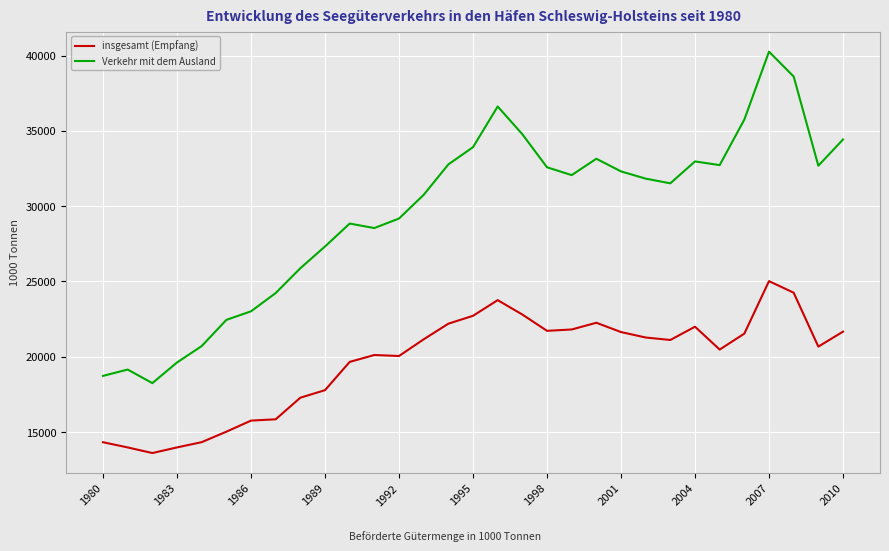

True or false: insgesamt (Empfang) has more than 1 points higher than both neighbors.

True